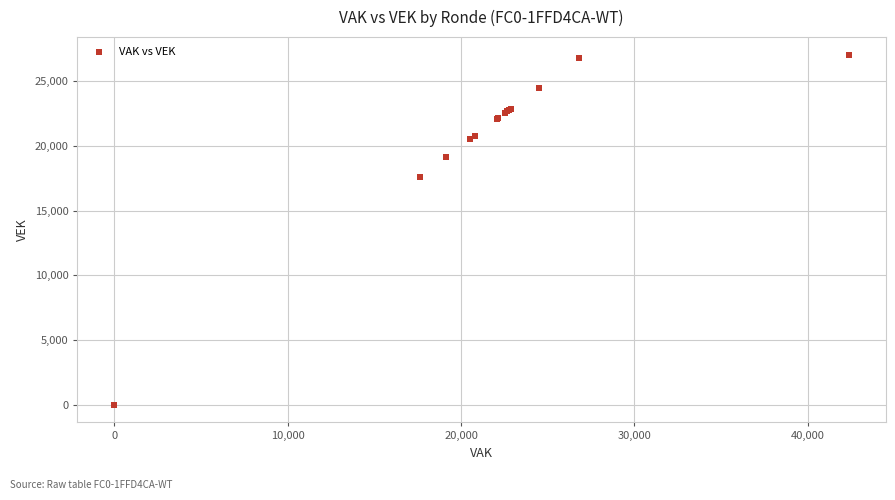

What Y value in the scatter plot is closest to 13528?

17639